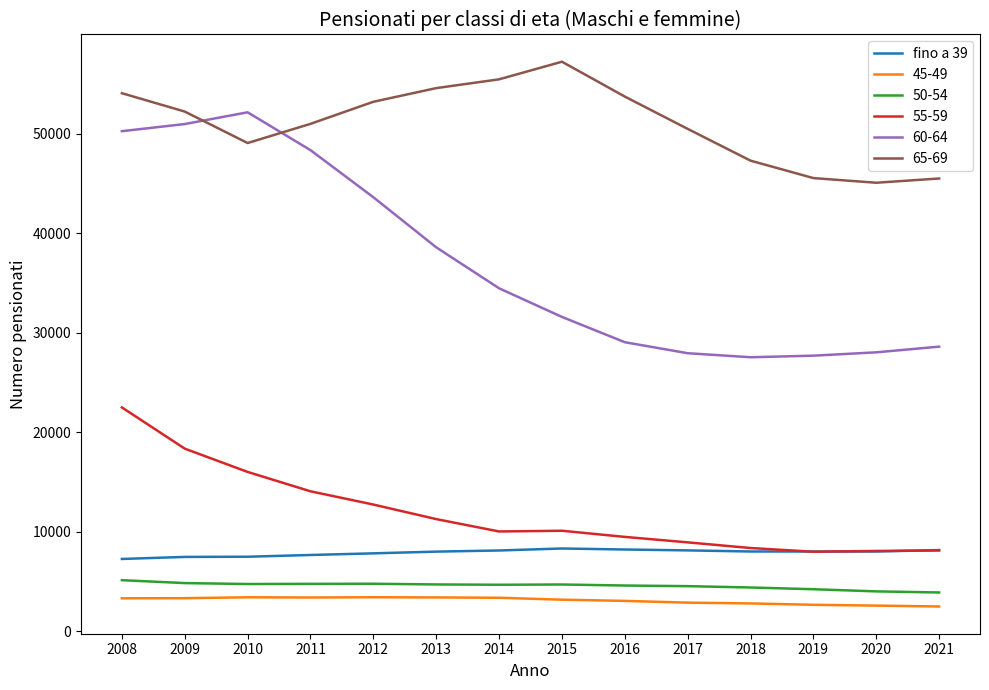

What is the smallest value displayed?

2503